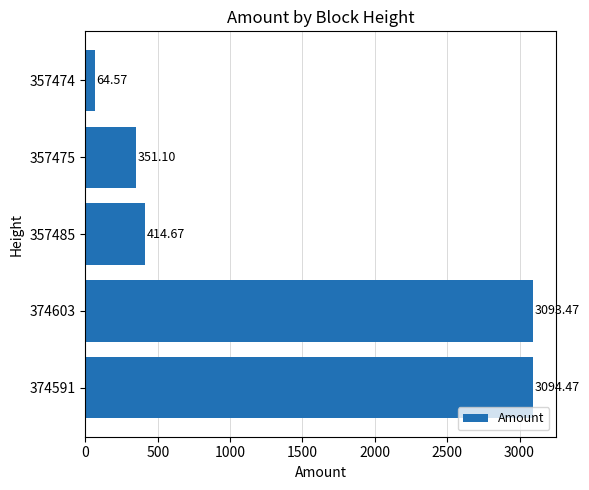

Rank the categories by value from lowest to highest.

357474, 357475, 357485, 374603, 374591